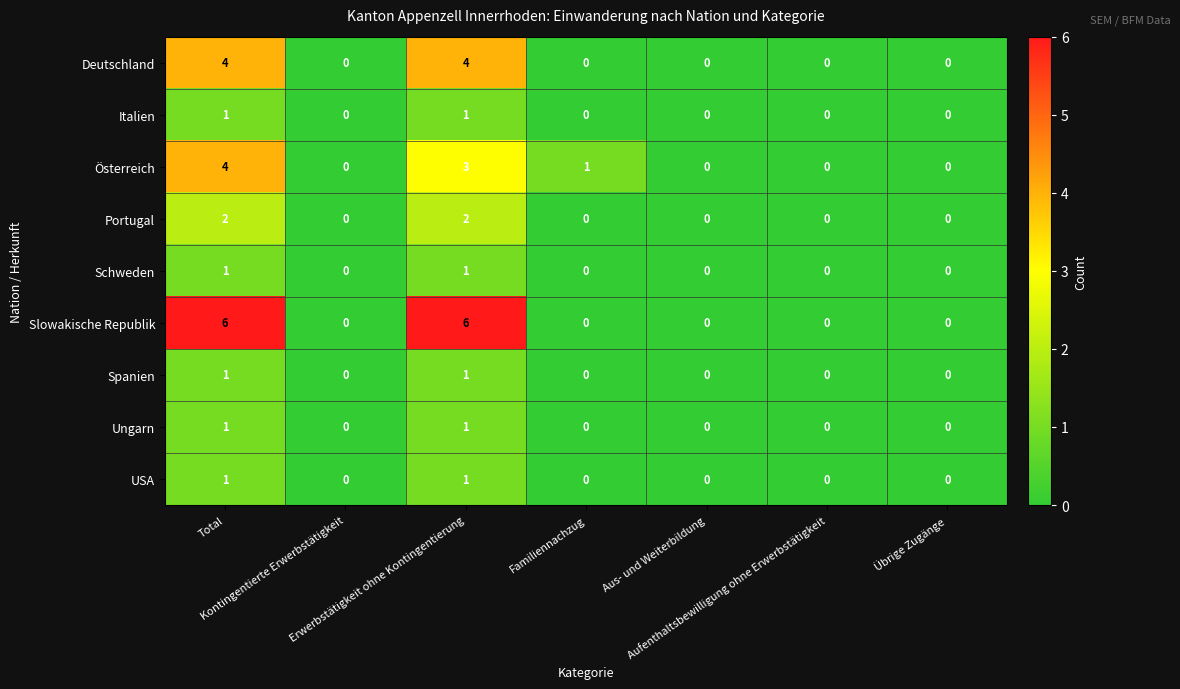

Which series has the largest range (max minus min)?

Slowakische Republik